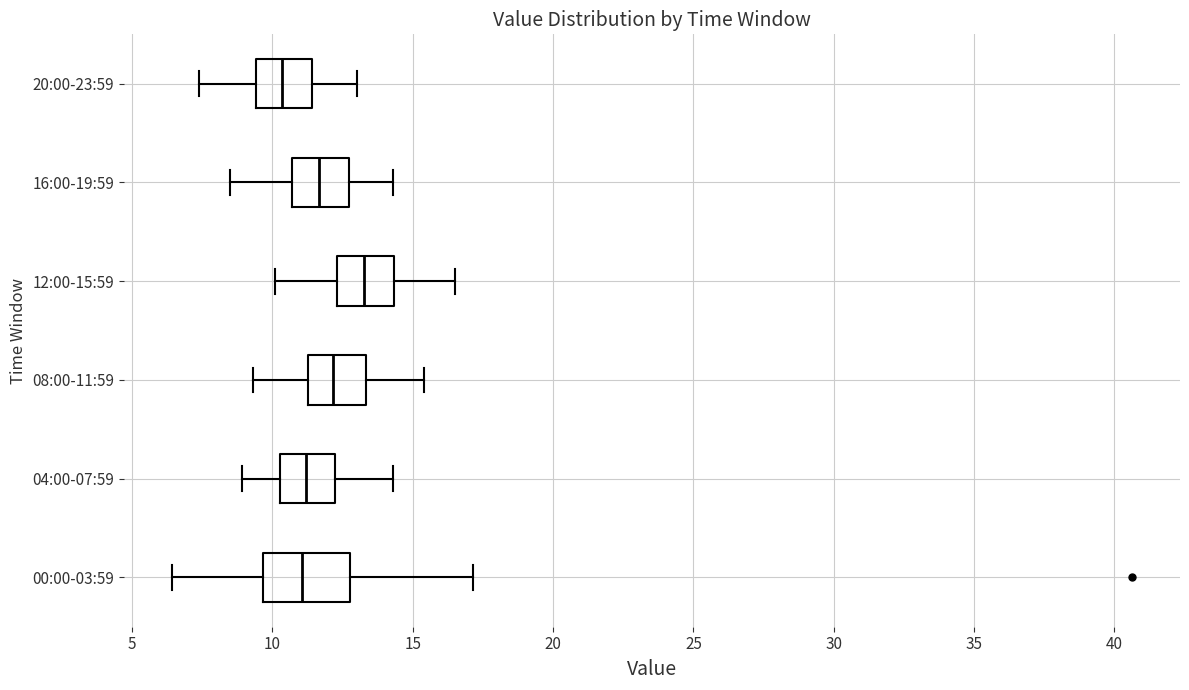

Reading bottom to top, read every box against the x-axis: the position of its median line, the range the box covers, and the ends of its whiskers. The values are not printed on the chart, so give them approximately, as read against the axis.

00:00-03:59: median 11.0, box 9.5 to 13.0, whiskers 6.5 to 17.0
04:00-07:59: median 11.0, box 10.5 to 12.0, whiskers 9.0 to 14.5
08:00-11:59: median 12.0, box 11.5 to 13.5, whiskers 9.5 to 15.5
12:00-15:59: median 13.5, box 12.5 to 14.5, whiskers 10.0 to 16.5
16:00-19:59: median 11.5, box 10.5 to 12.5, whiskers 8.5 to 14.5
20:00-23:59: median 10.5, box 9.5 to 11.5, whiskers 7.5 to 13.0